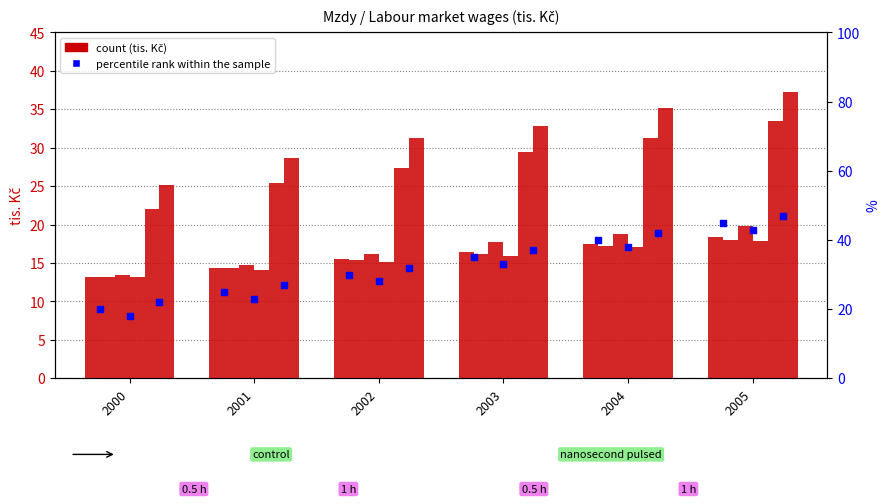

At which category is the sum across all series the highest?

2005